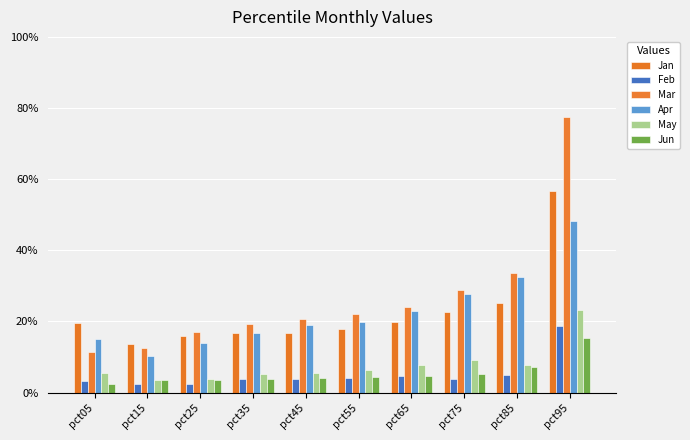

What is the total value across all series at pct95?

2.4